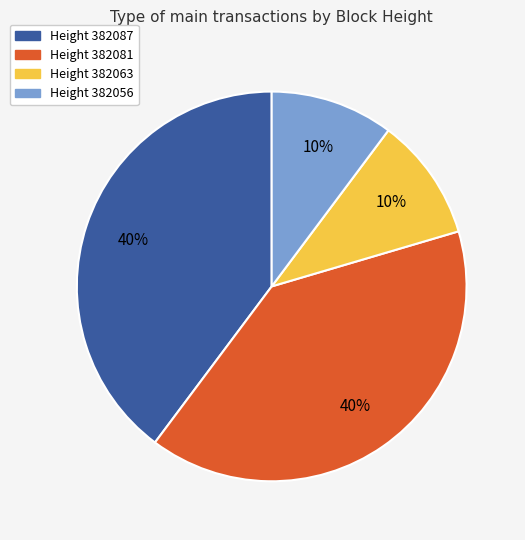

To the nearest percent, what is the average slice percentage?

25%